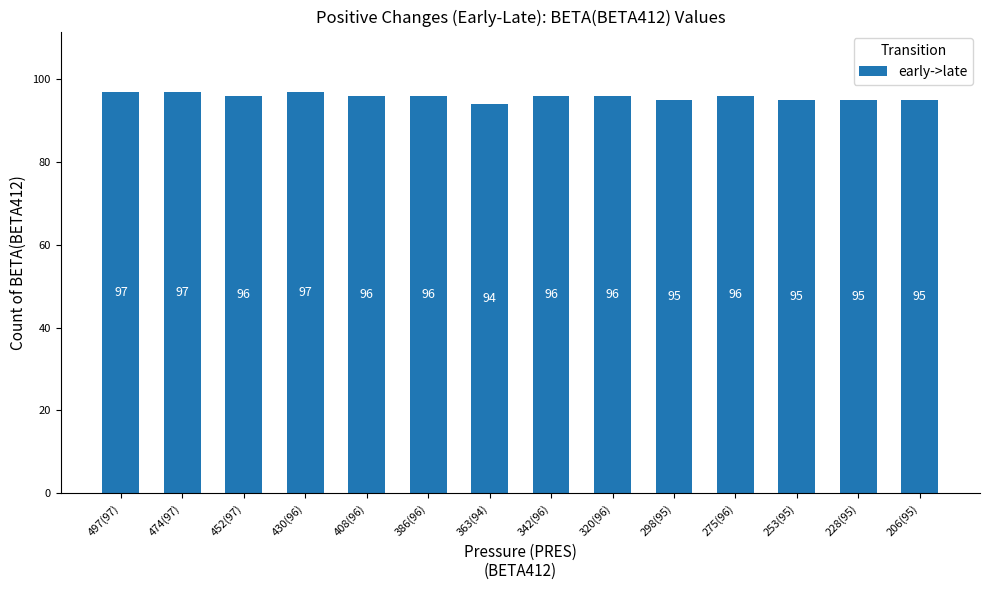

Reading right to left, list all the values displayed in this chart.

95	95	95	96	95	96	96	94	96	96	97	96	97	97